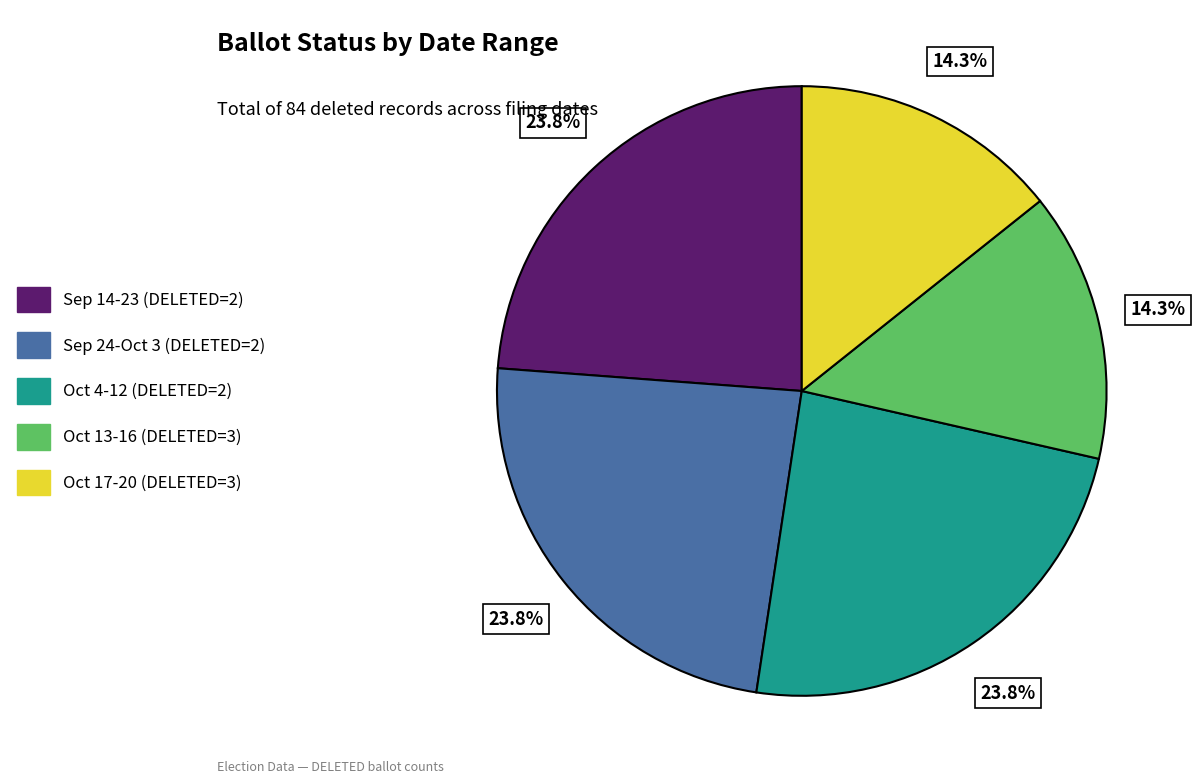

Is there a majority slice in this chart?

No